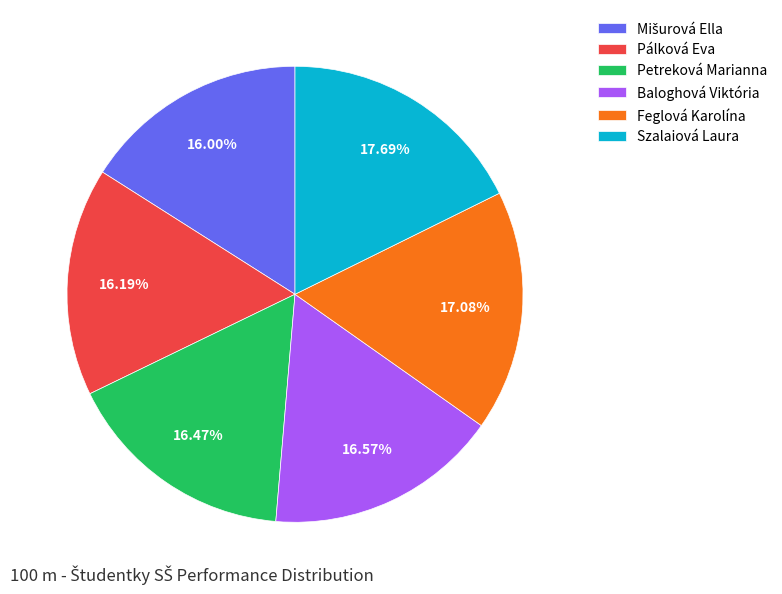

Which slice is the largest?

Szalaiová Laura